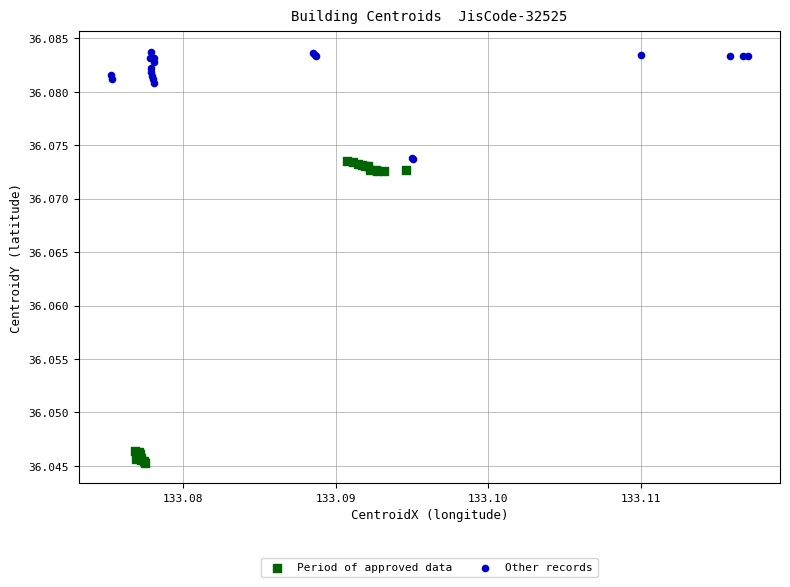

What are all the series names shown in the legend?

Period of approved data, Other records